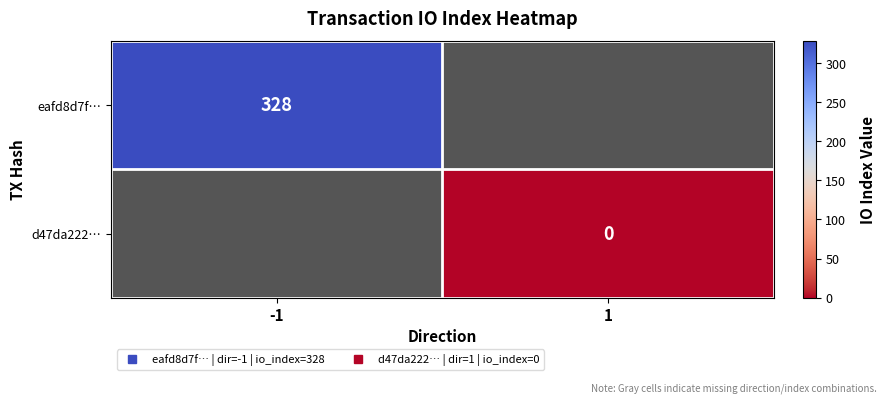

The value of eafd8d7f… at -1 is 159.1. True or false?

False